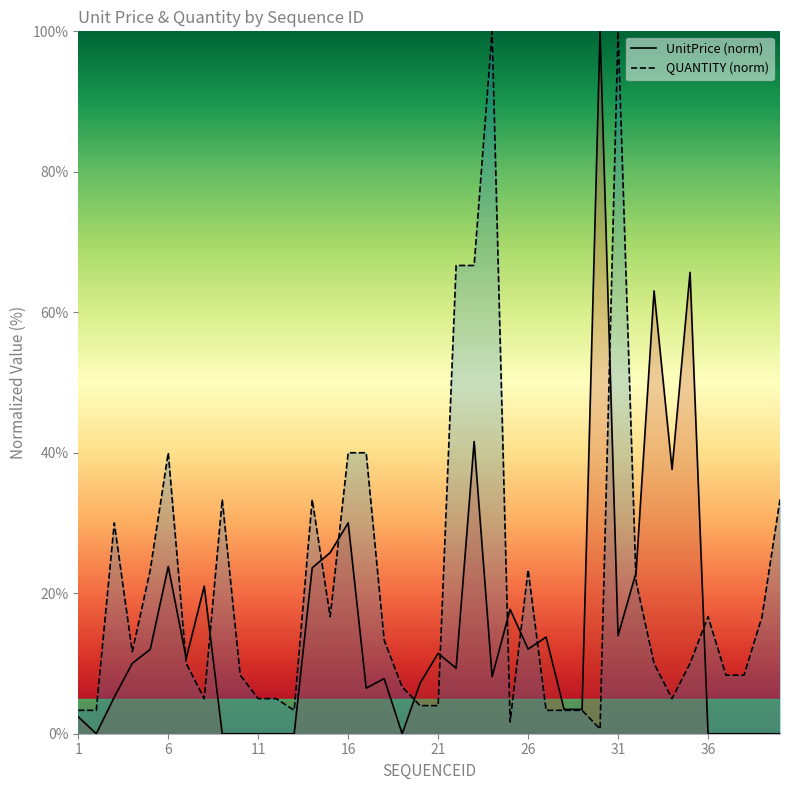

How many data points does each series have?

40